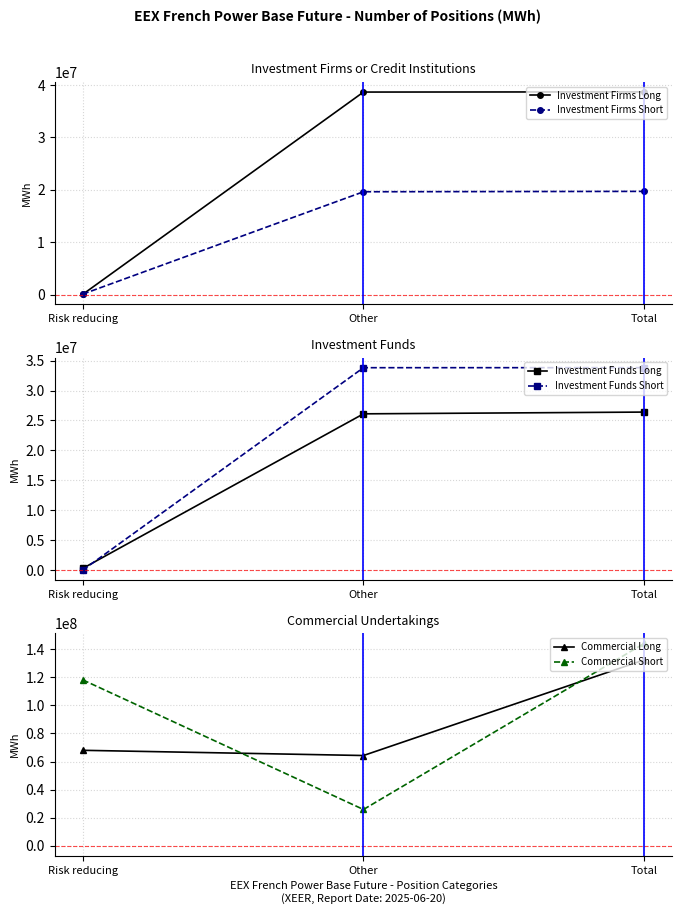

At which category is the sum across all series the highest?

Total